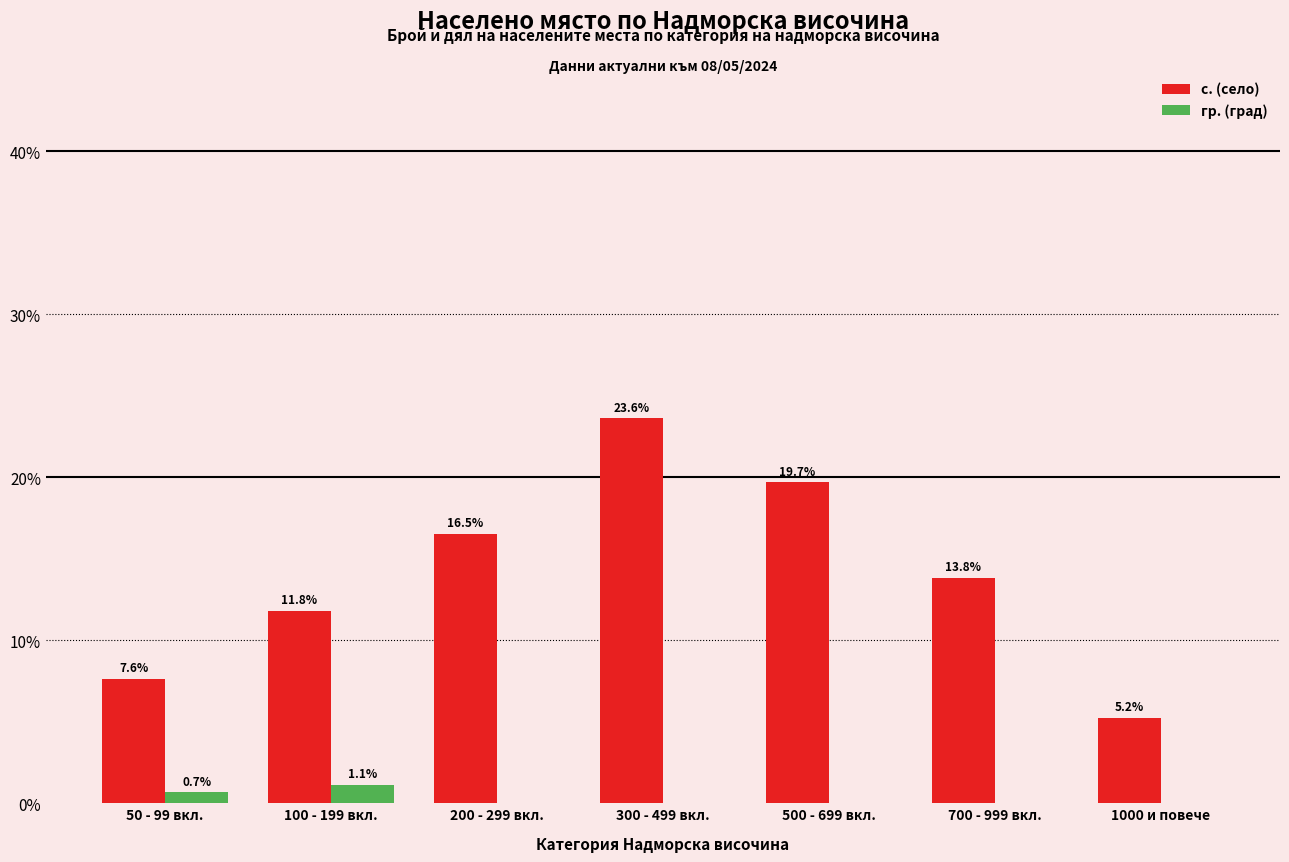

What value does the гр. (град) series have at 100 - 199 вкл.?

1.1